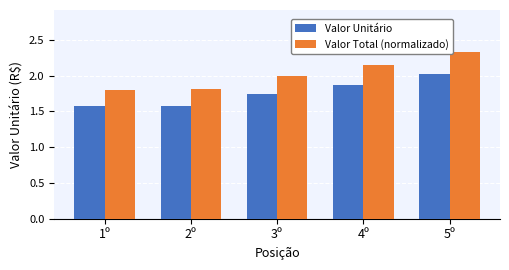

The Valor Unitário series shows 1.6 at 1º. True or false?

True